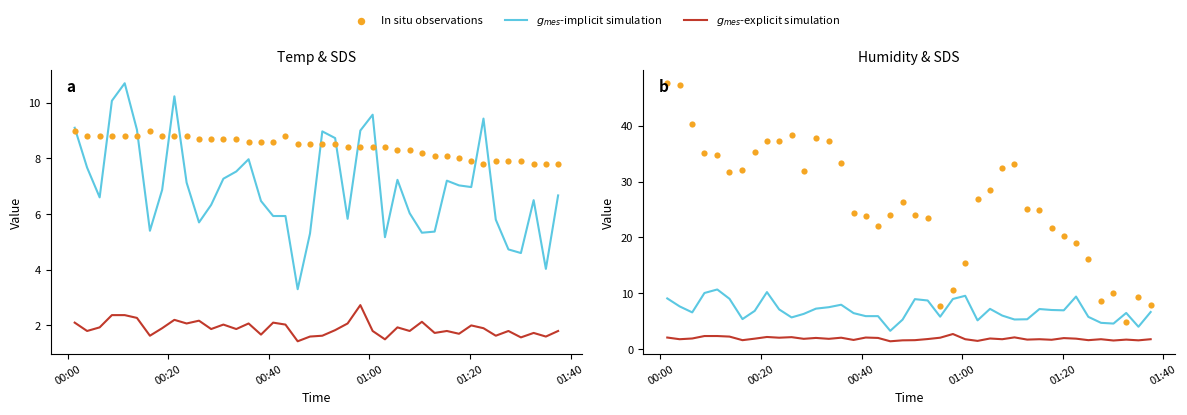

Is the value of In situ observations at 10 greater than the value of $g_{mes}$-explicit simulation at 6?

Yes